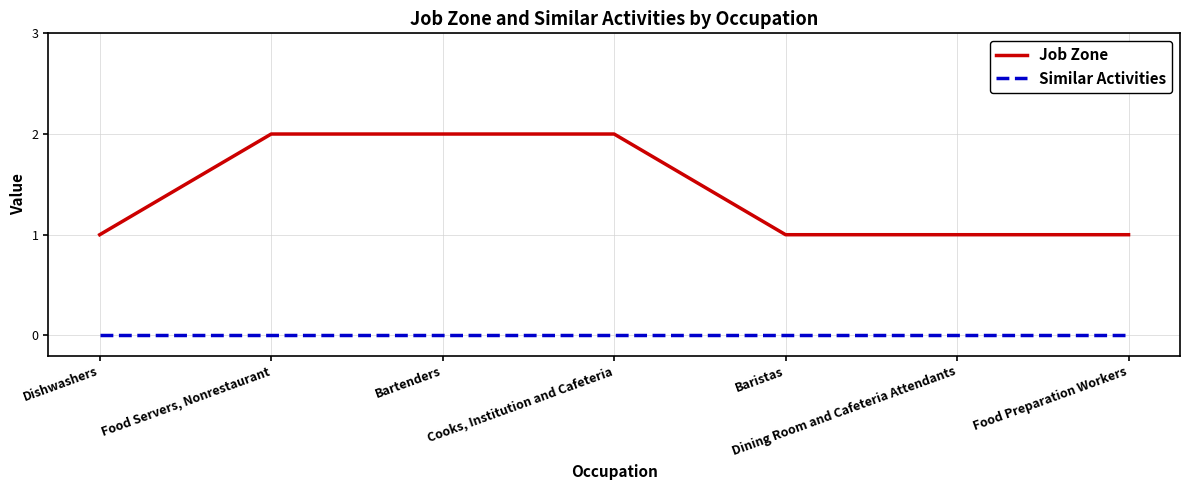

True or false: Job Zone and Similar Activities intersect in this chart.

False